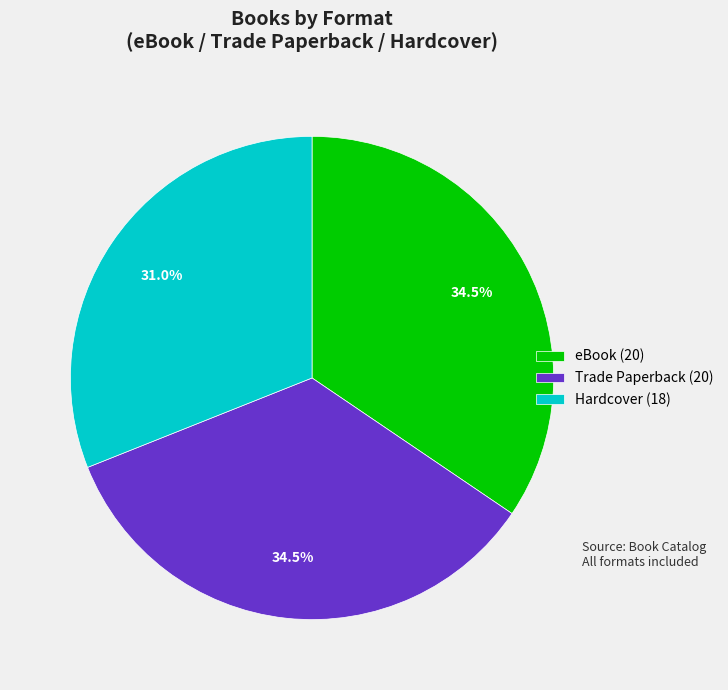

Does Hardcover account for over 50% of the chart?

No